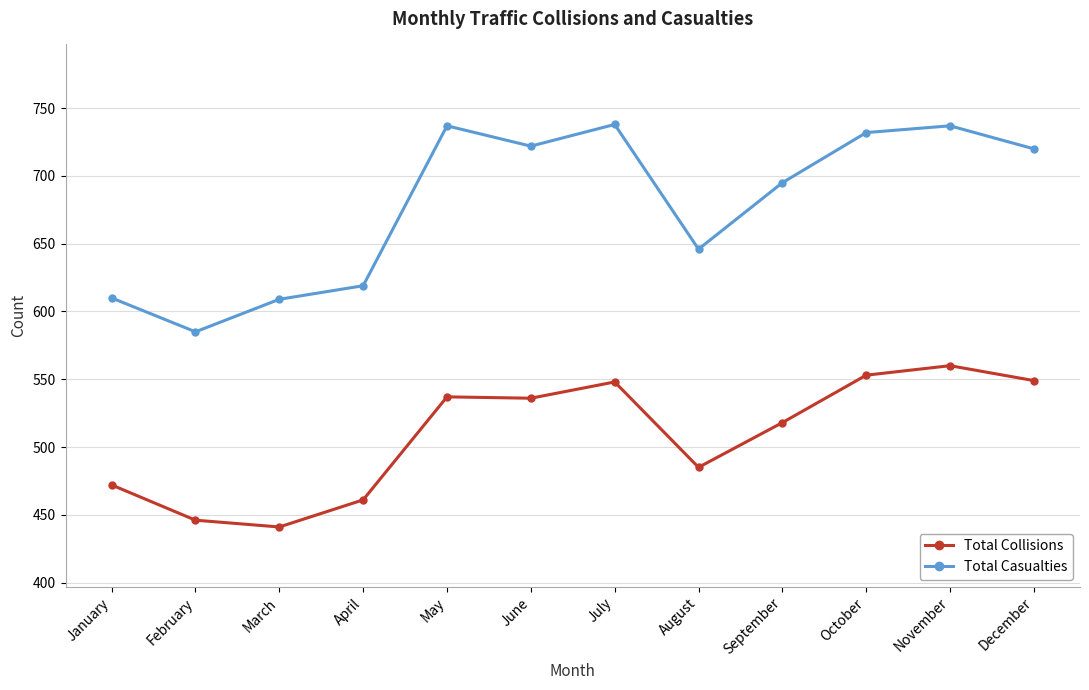

Rank the series by their maximum value, from highest to lowest.

Total Casualties, Total Collisions